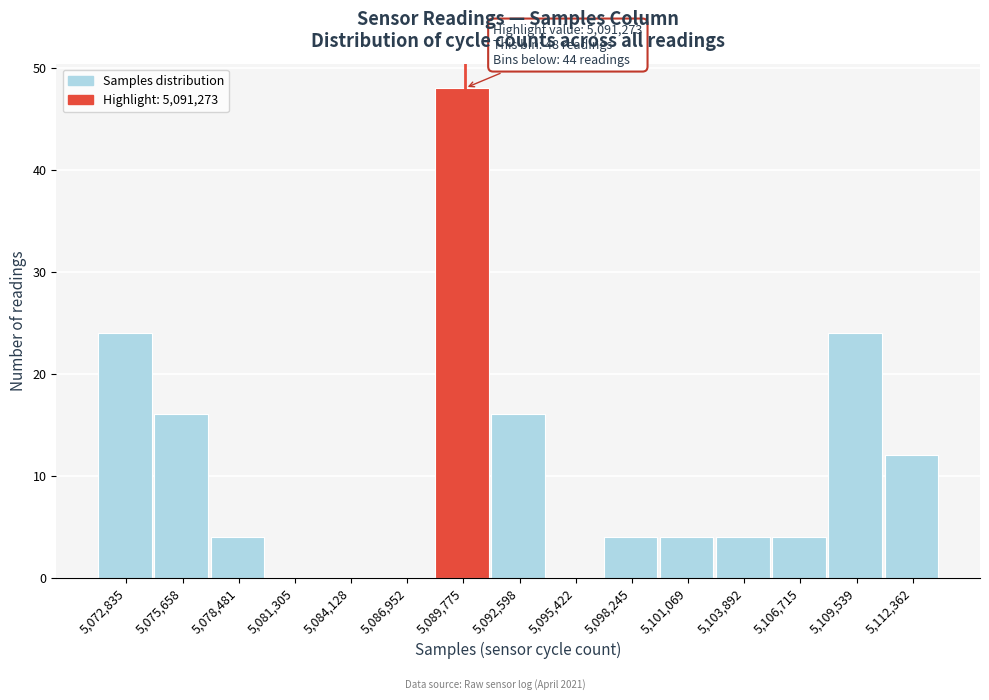

Reading left to right, extract all data points from this chart.

5,072,835=24	5,075,658=16	5,078,481=4	5,081,305=0	5,084,128=0	5,086,952=0	5,089,775=48	5,092,598=16	5,095,422=0	5,098,245=4	5,101,069=4	5,103,892=4	5,106,715=4	5,109,539=24	5,112,362=12